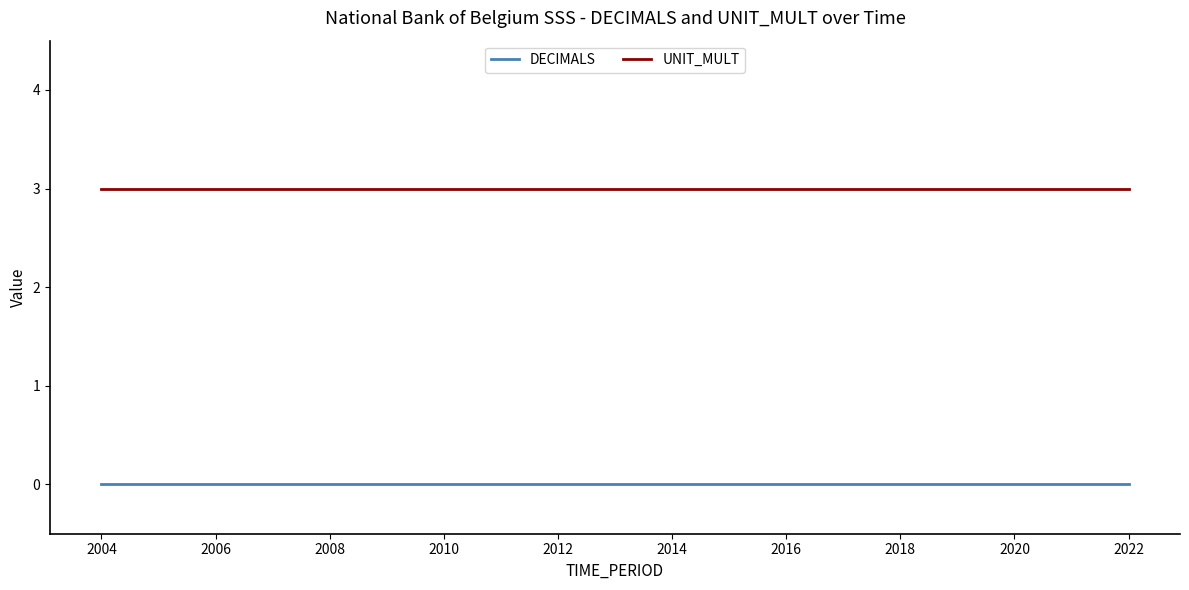

Rank the series by their maximum value, from highest to lowest.

UNIT_MULT, DECIMALS